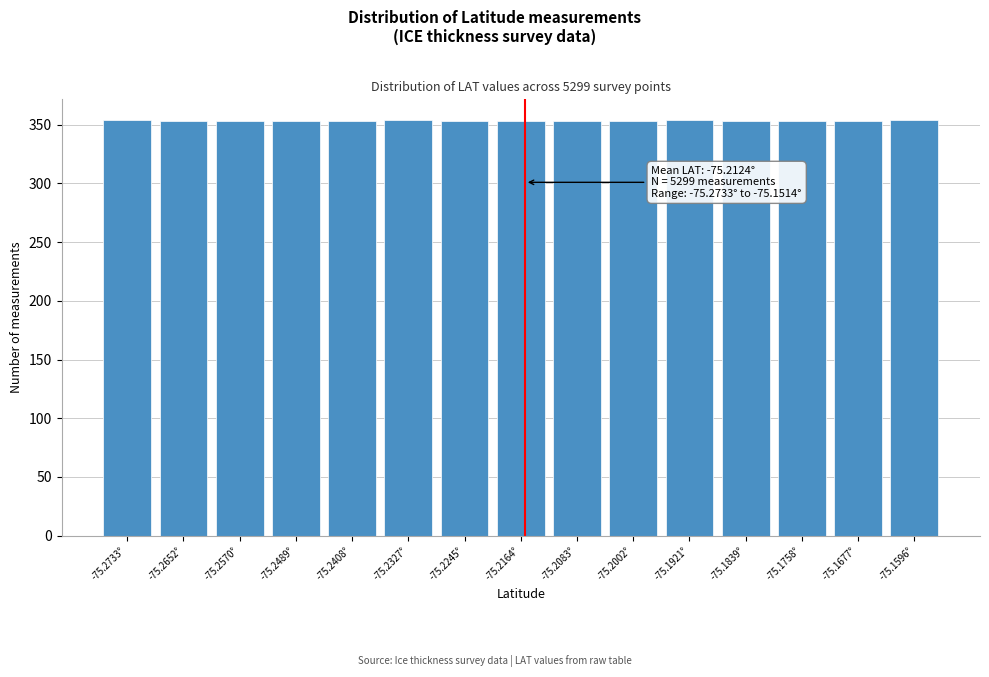

What is the average value?

353